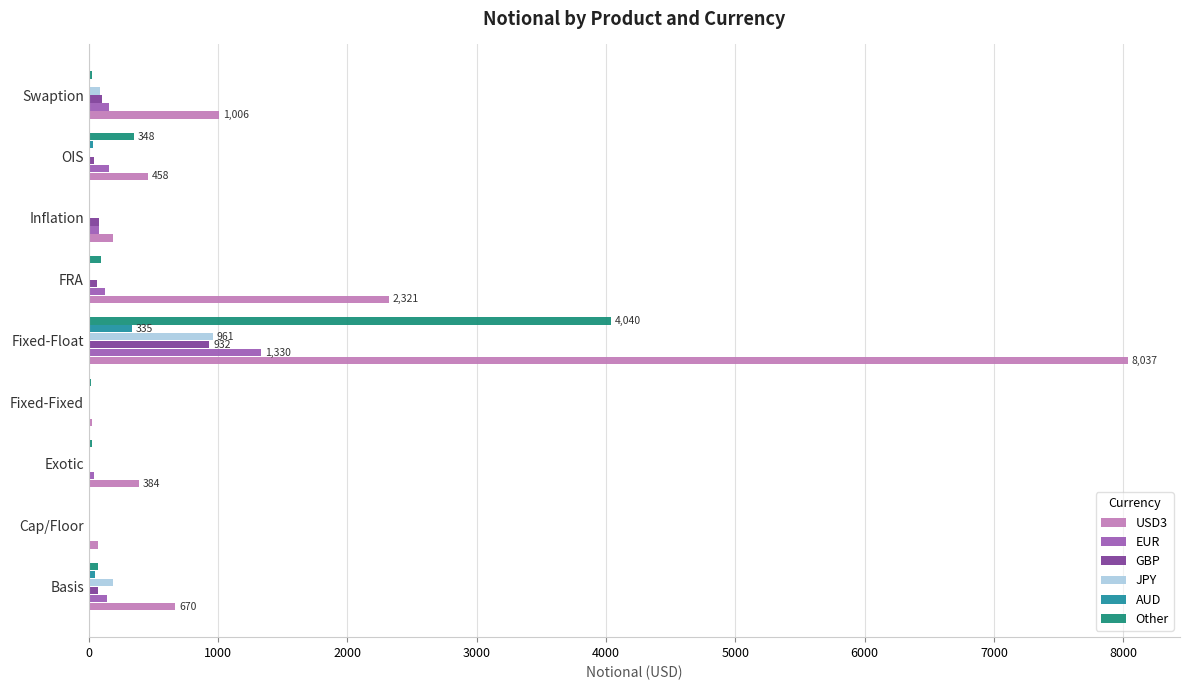

What is the maximum value for Other?

4040